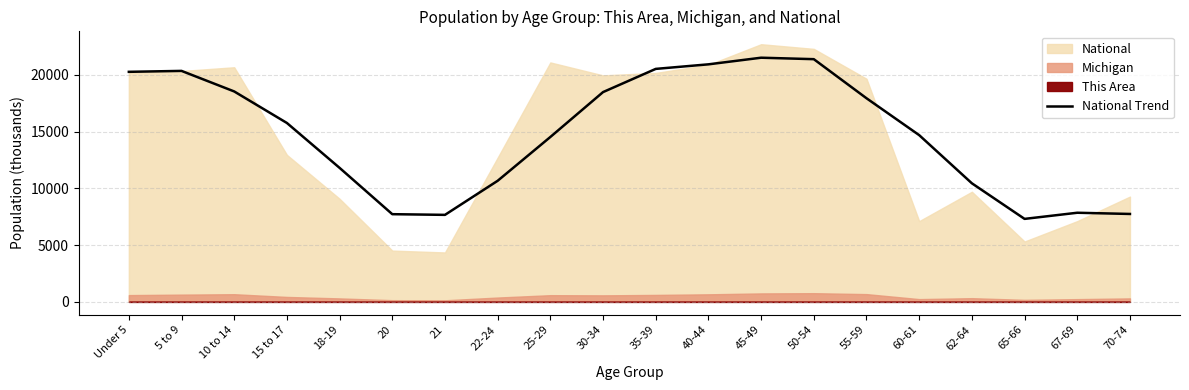

Reading left to right, transcribe all the data shown in this chart.

Under 5=20275.0	5 to 9=20357.1	10 to 14=18545.4	15 to 17=15766.5	18-19=11809.2	20=7728.4	21=7668.0	22-24=10672.0	25-29=14532.7	30-34=18489.0	35-39=20533.6	40-44=20935.3	45-49=21519.3	50-54=21390.6	55-59=17946.3	60-61=14695.2	62-64=10450.7	65-66=7313.3	67-69=7854.4	70-74=7747.9